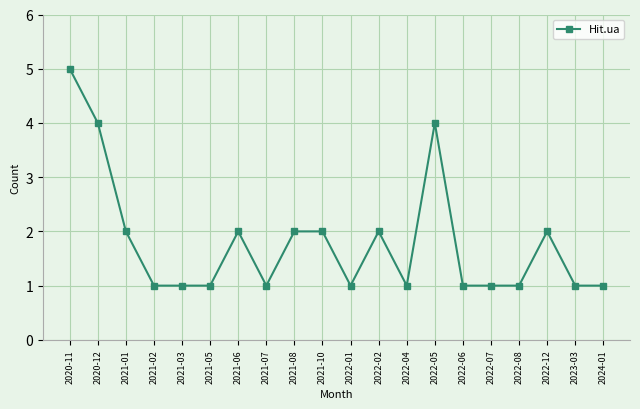

Approximately how many times larger is the value at 2020-12 compared to 2022-07?

4.0